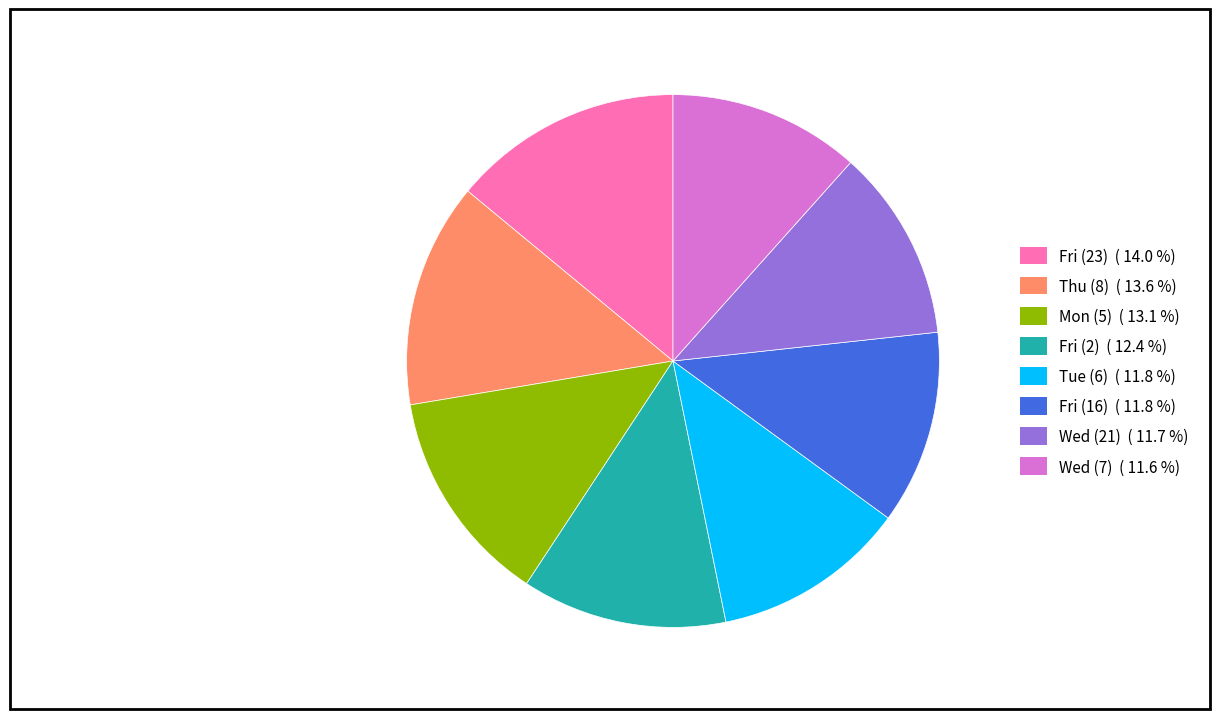

Is there any slice that represents more than half of the pie?

No